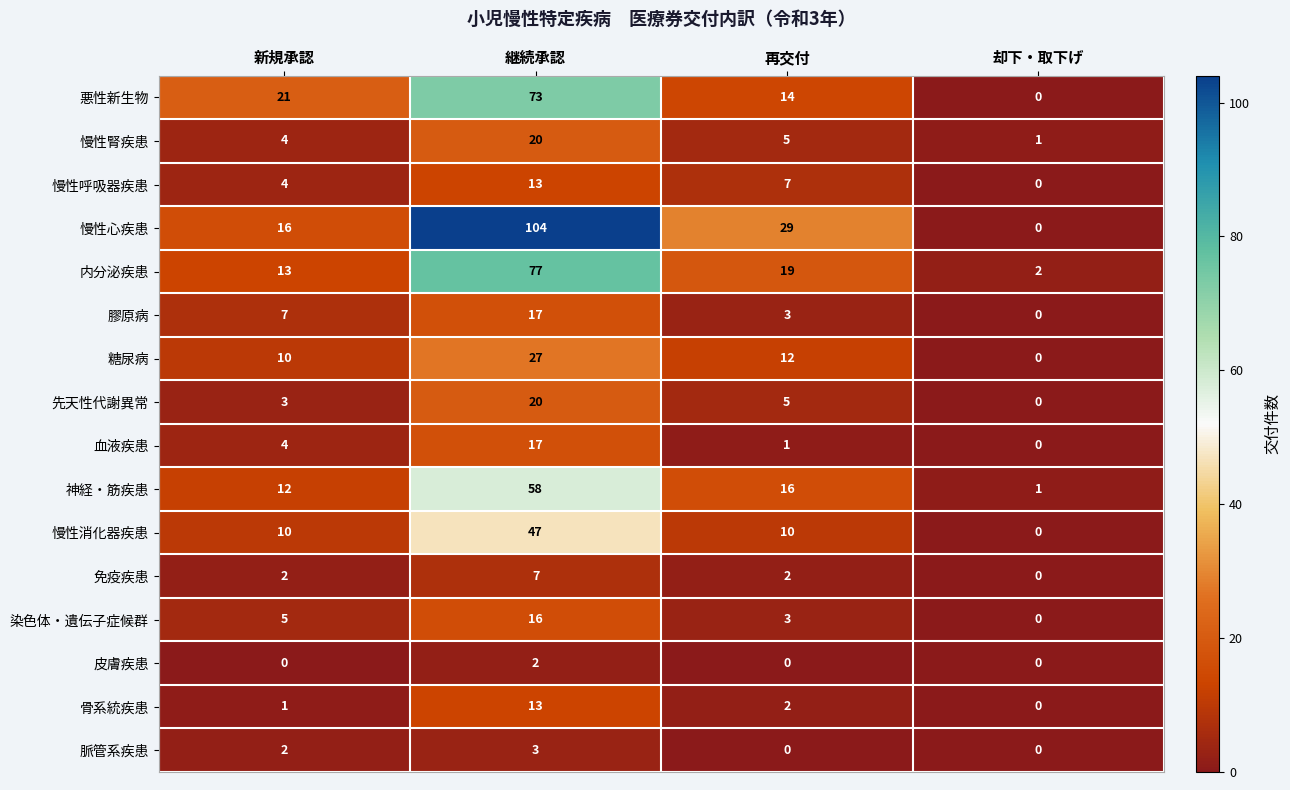

What is the difference between the maximum and minimum values in the 先天性代謝異常 series?

20